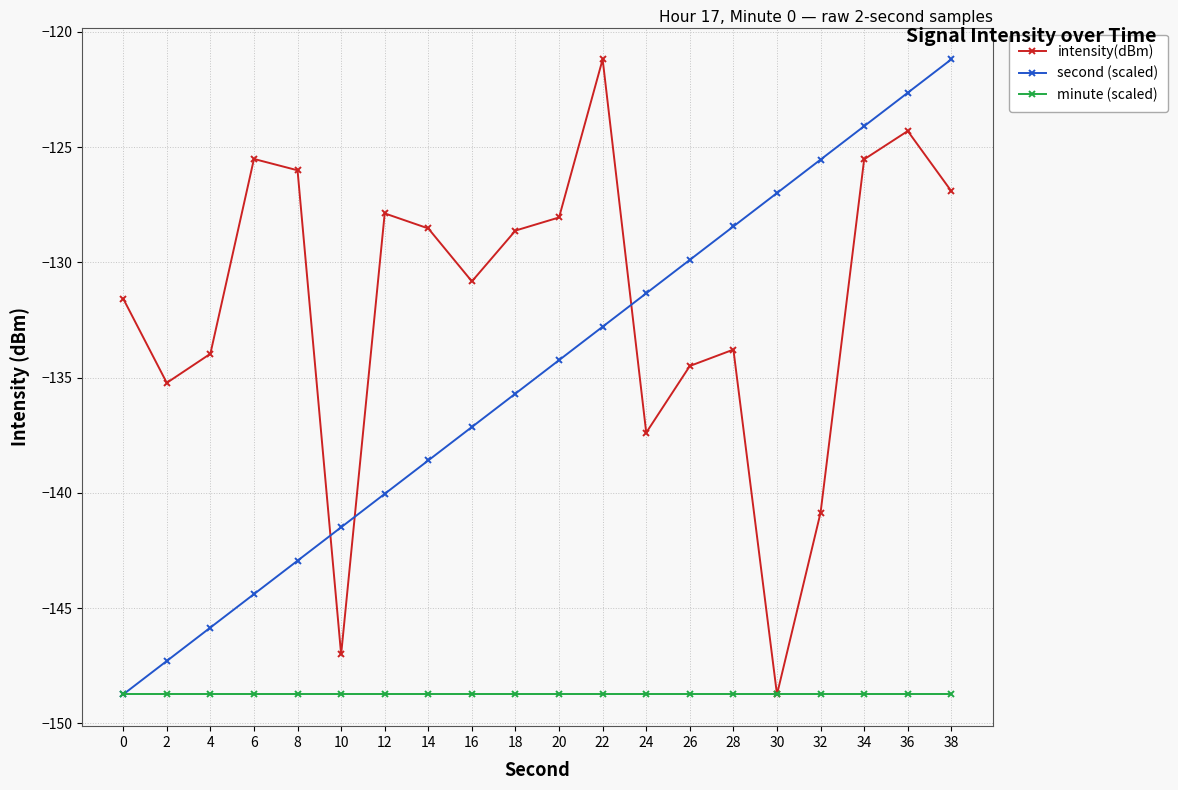

What is the value of the second (scaled) point at the 10th from the left?

-135.7